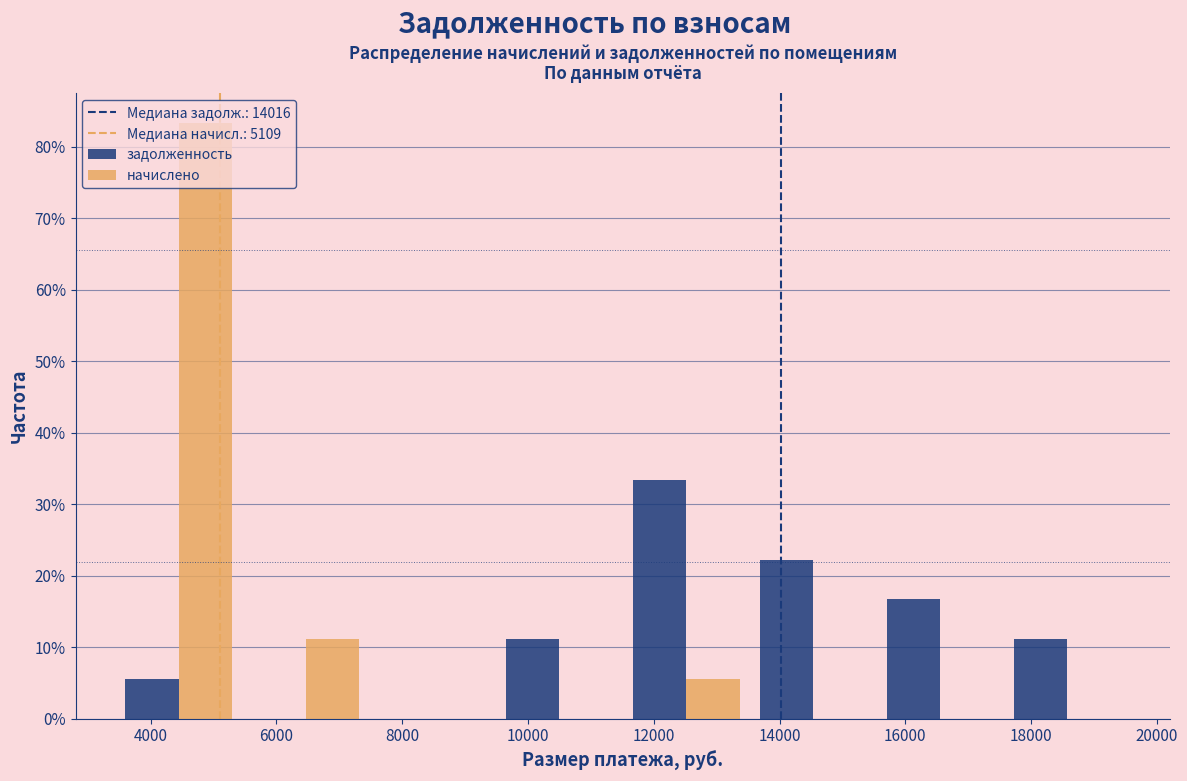

Reading left to right, list every range on the x-axis with the height of the bar of each series over it. Neither the bar edges nor the heights are printed on the chart, so give them approximately, as read against the axes.

3400 to 5400: задолженность=6	начислено=83
5400 to 7400: задолженность=0	начислено=11
7400 to 9400: задолженность=0	начислено=0
9400 to 11600: задолженность=11	начислено=0
11600 to 13600: задолженность=33	начислено=6
13600 to 15600: задолженность=22	начислено=0
15600 to 17600: задолженность=17	начислено=0
17600 to 19600: задолженность=11	начислено=0